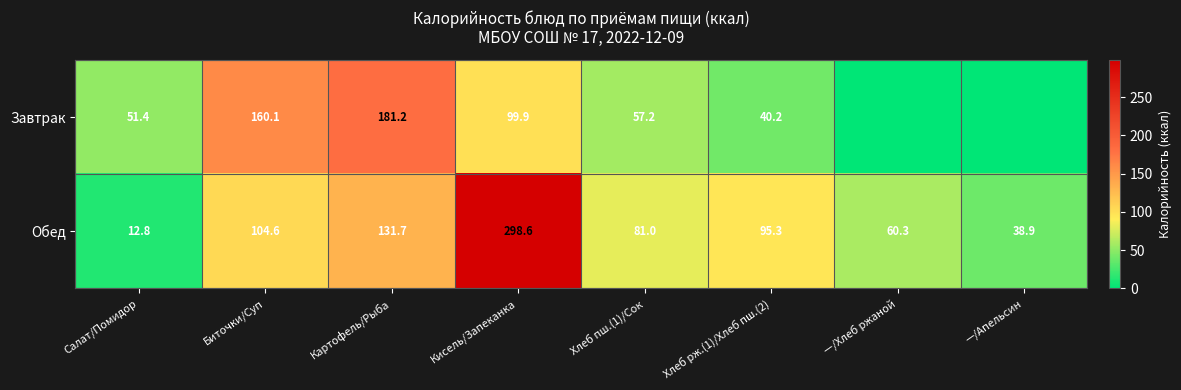

True or false: Завтрак has a value of 160.1 at Биточки/Суп.

True